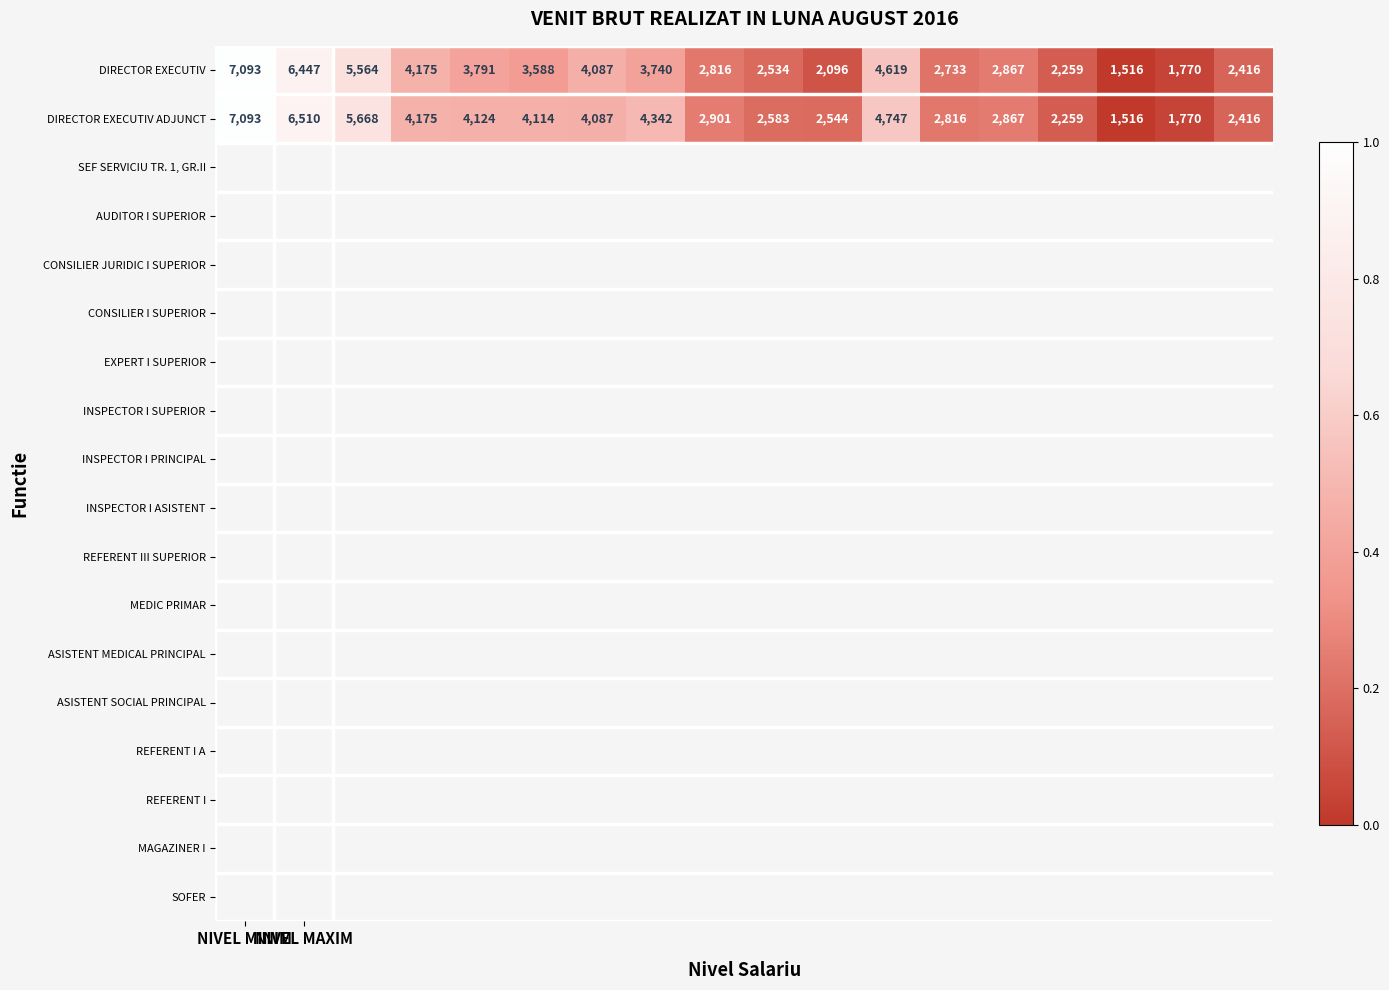

What is the minimum value shown in the chart?

1516